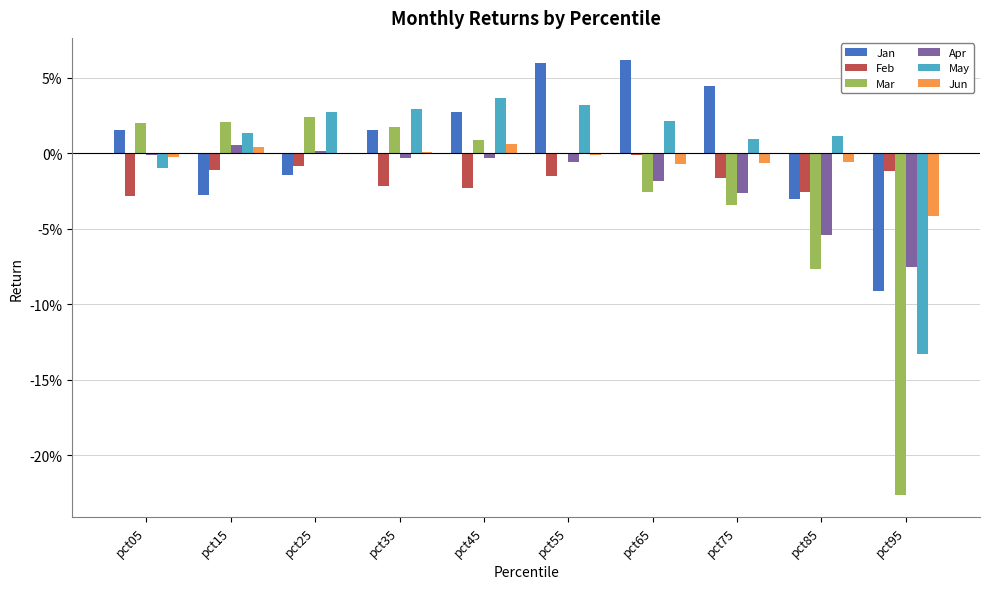

Which label corresponds to the smallest value in the chart?

pct95